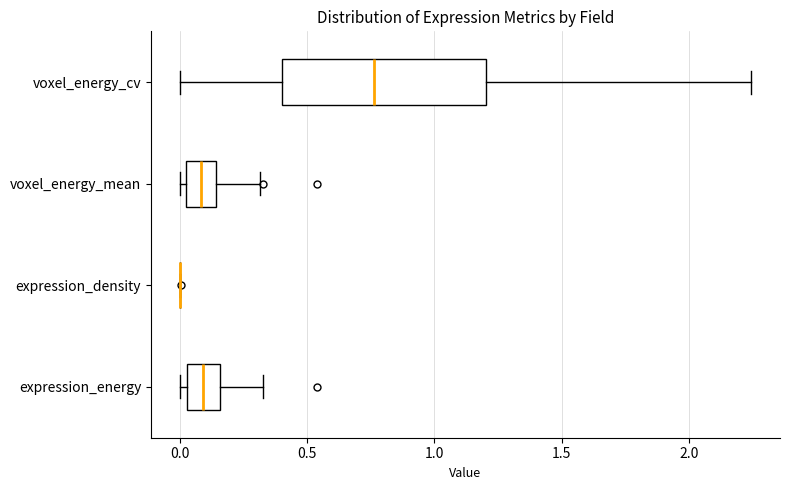

Which box is the widest, from its left edge to its right edge?

voxel_energy_cv